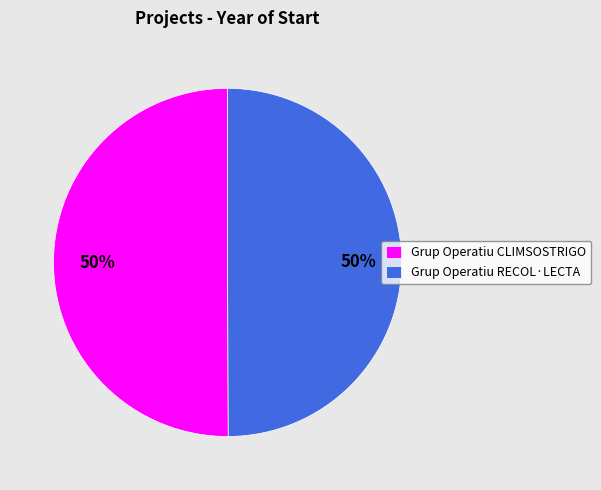

How many slices are in this pie chart?

2